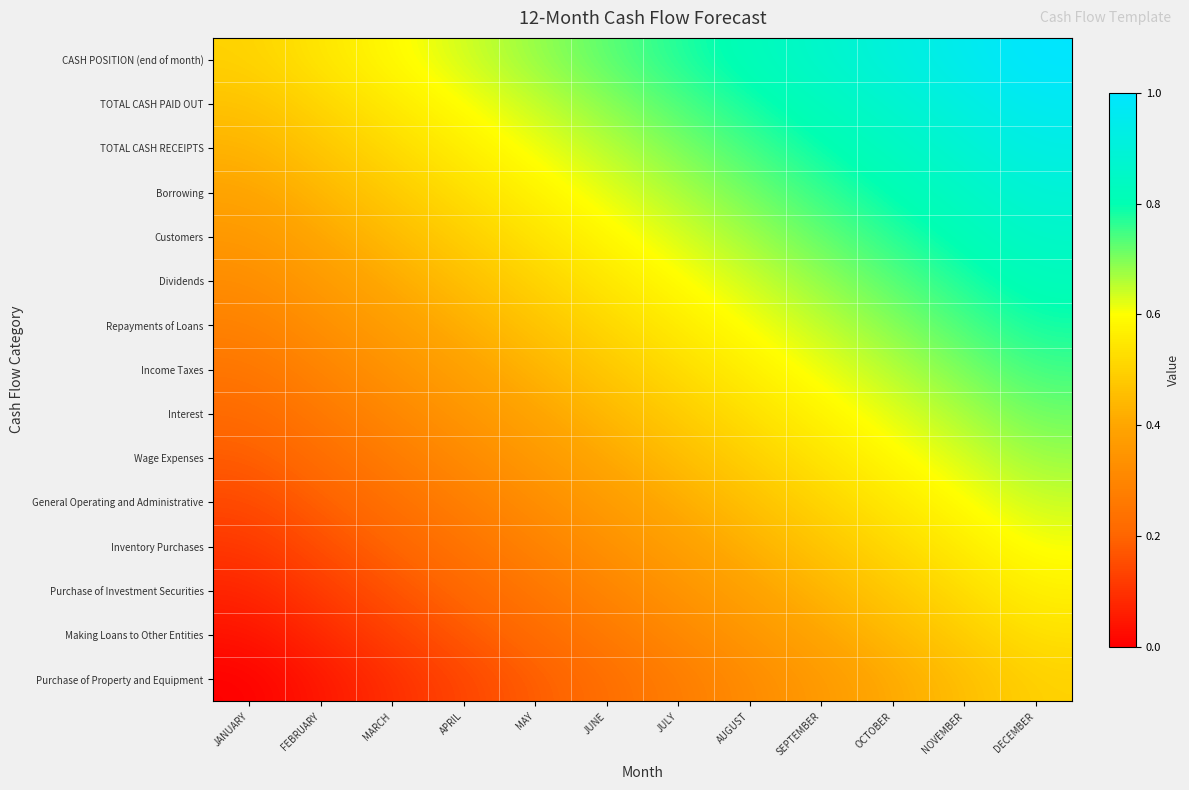

At which category is the sum across all series the highest?

DECEMBER